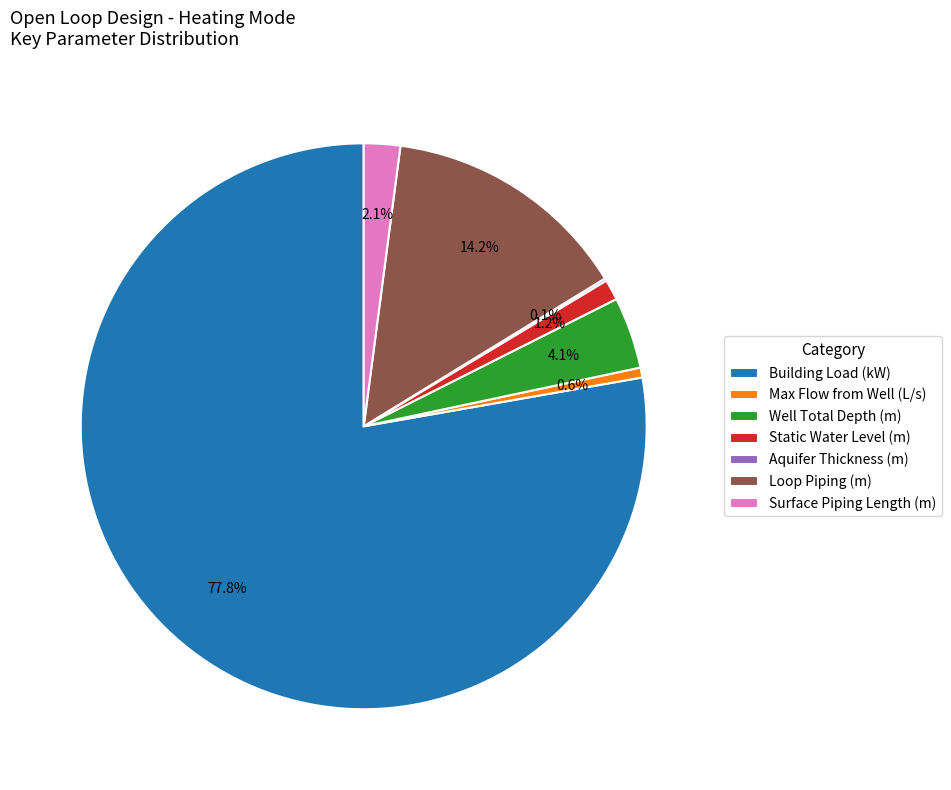

How much of the chart is everything except Well Total Depth?

95.9%